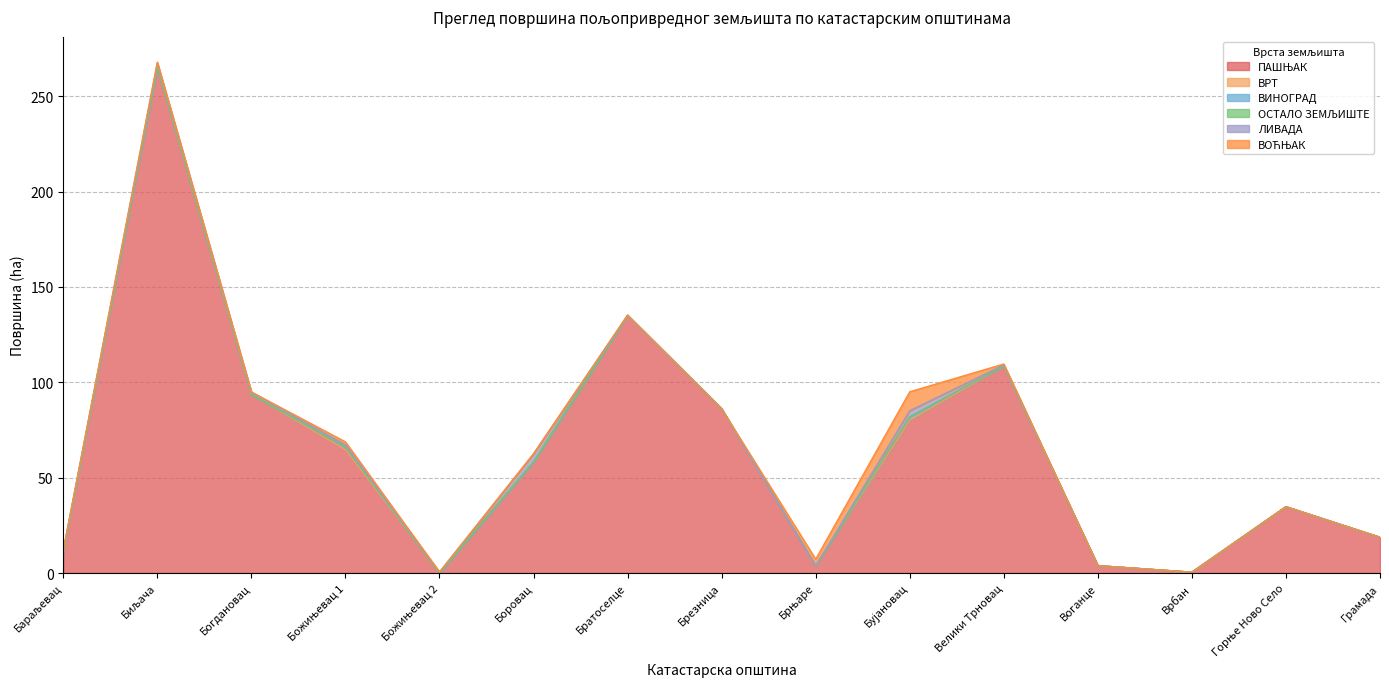

How many positive values does the ОСТАЛО ЗЕМЉИШТЕ series have?

5